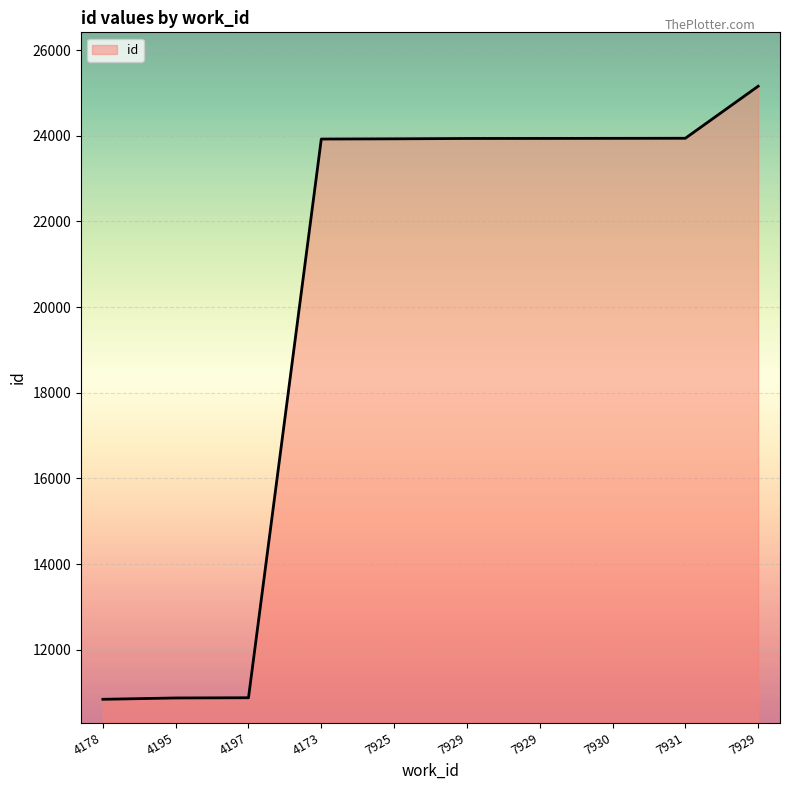

How many lines are shown in the chart?

1